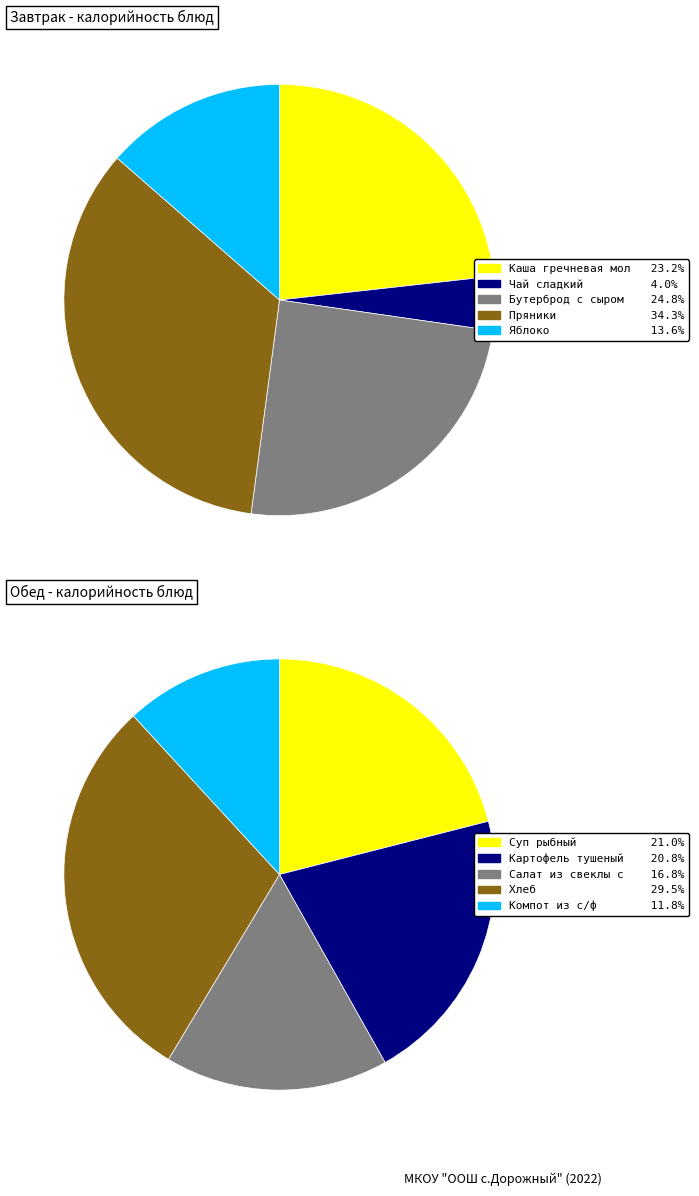

How many segments does this pie chart have?

10